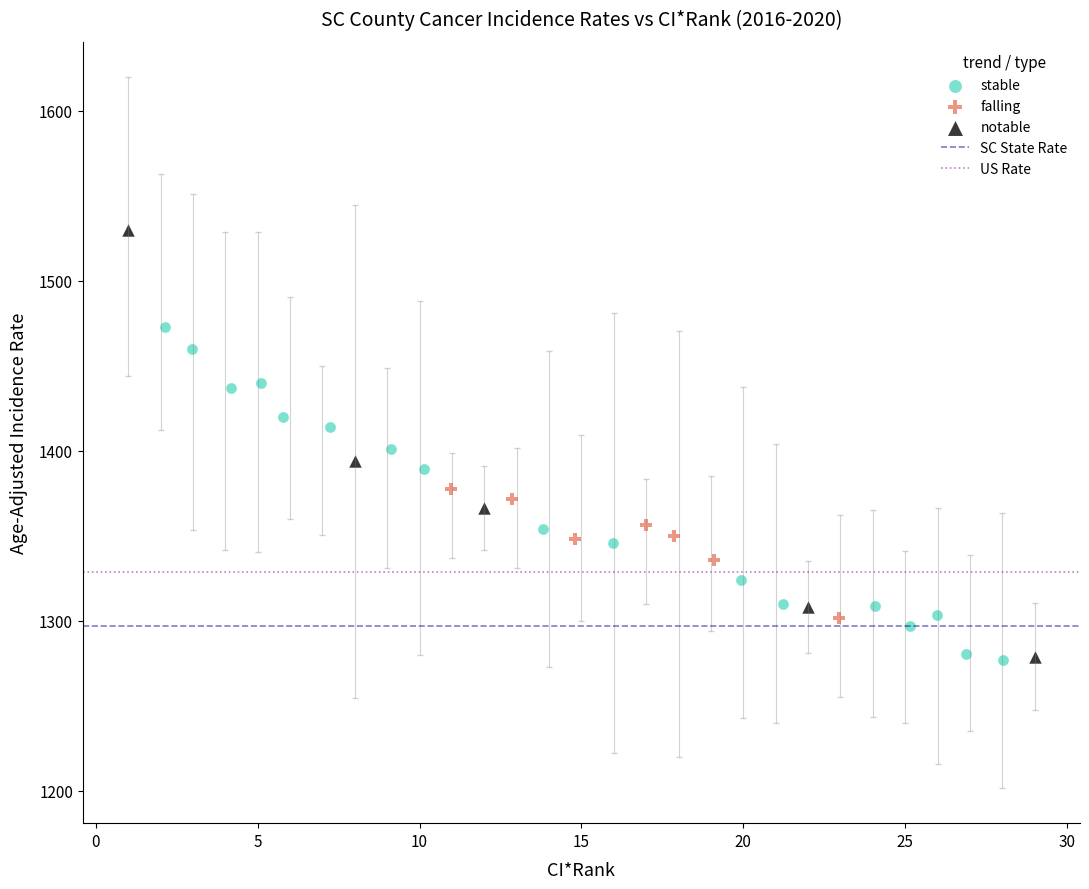

Which series has the largest Y range (max minus min)?

notable